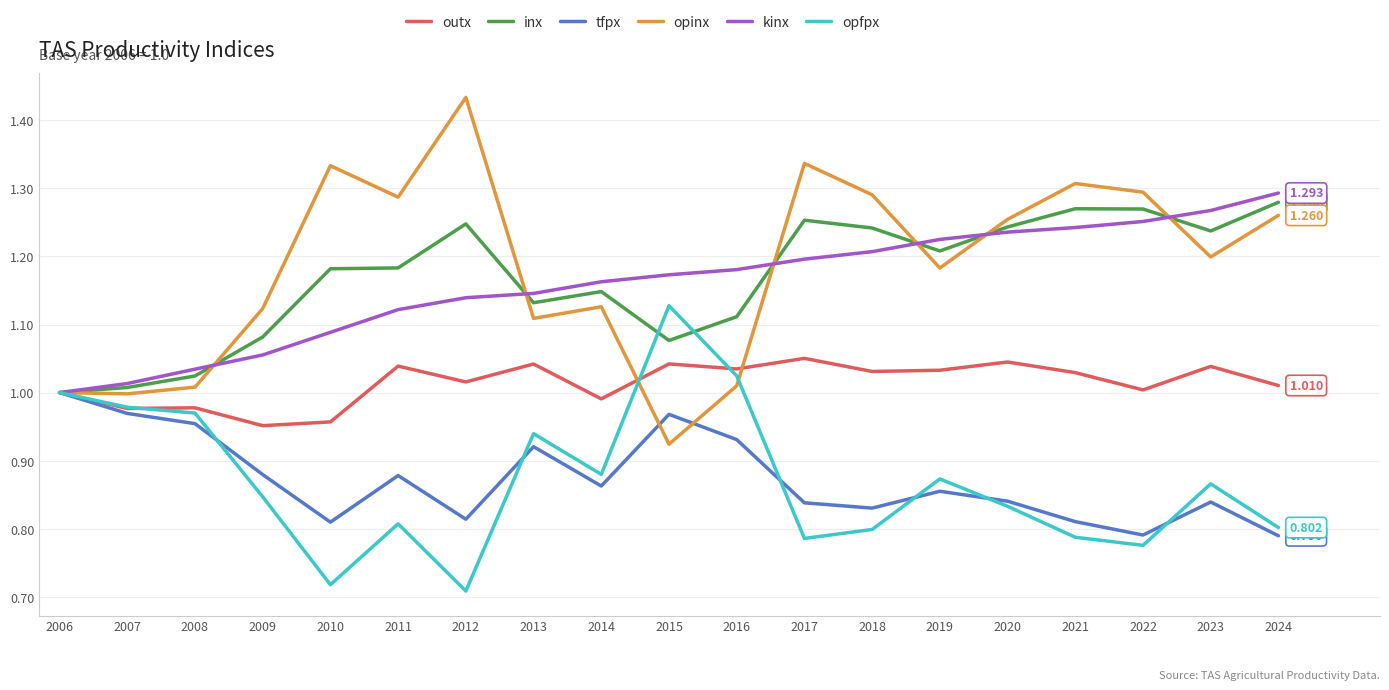

Which series has the largest range (max minus min)?

opinx